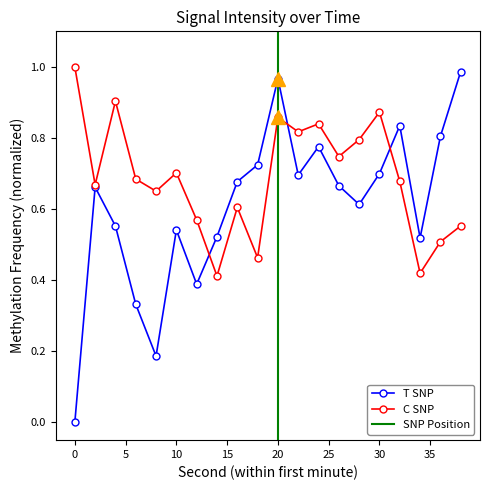

Which has a higher value, 24 or 16?

24